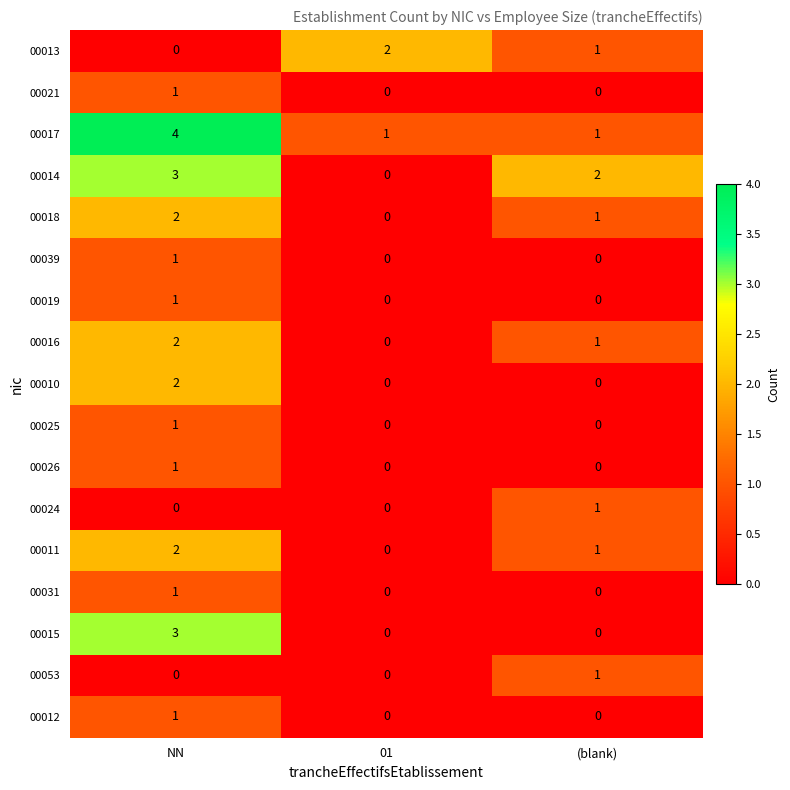

What is the sum of the 00015 values at (blank) and NN?

3